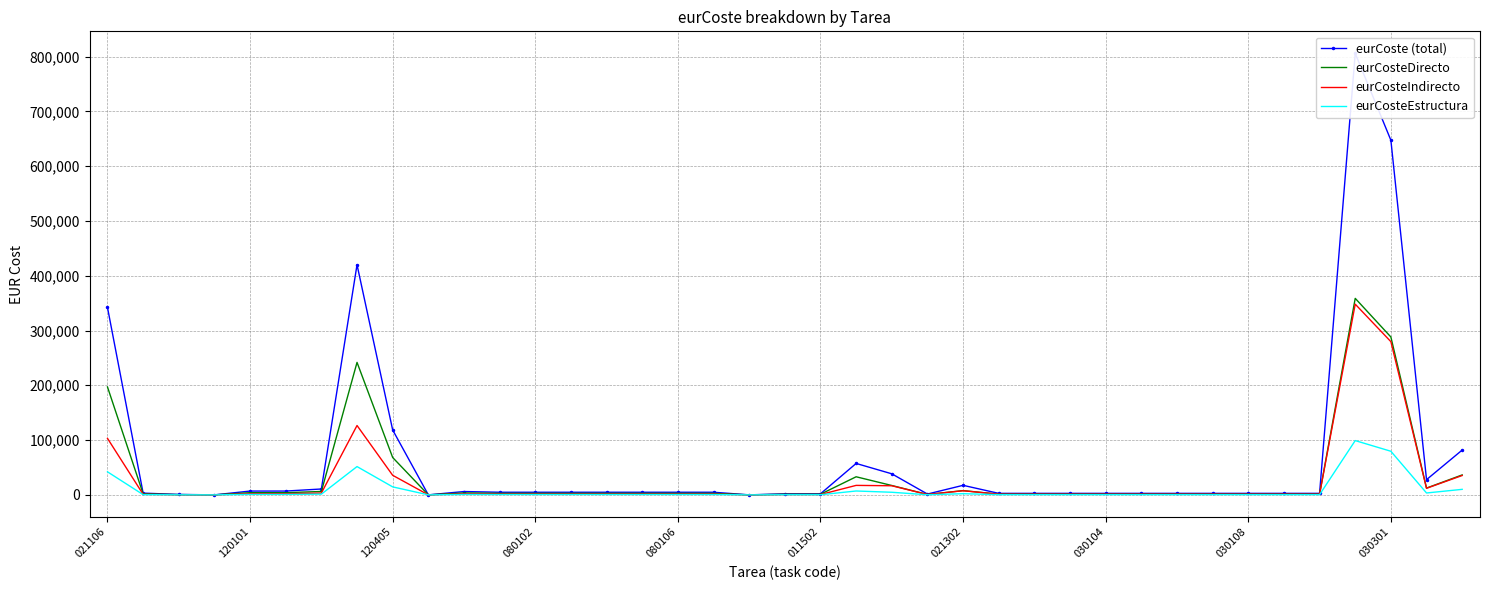

The value of eurCosteDirecto at 030301 is 288179.8. True or false?

True